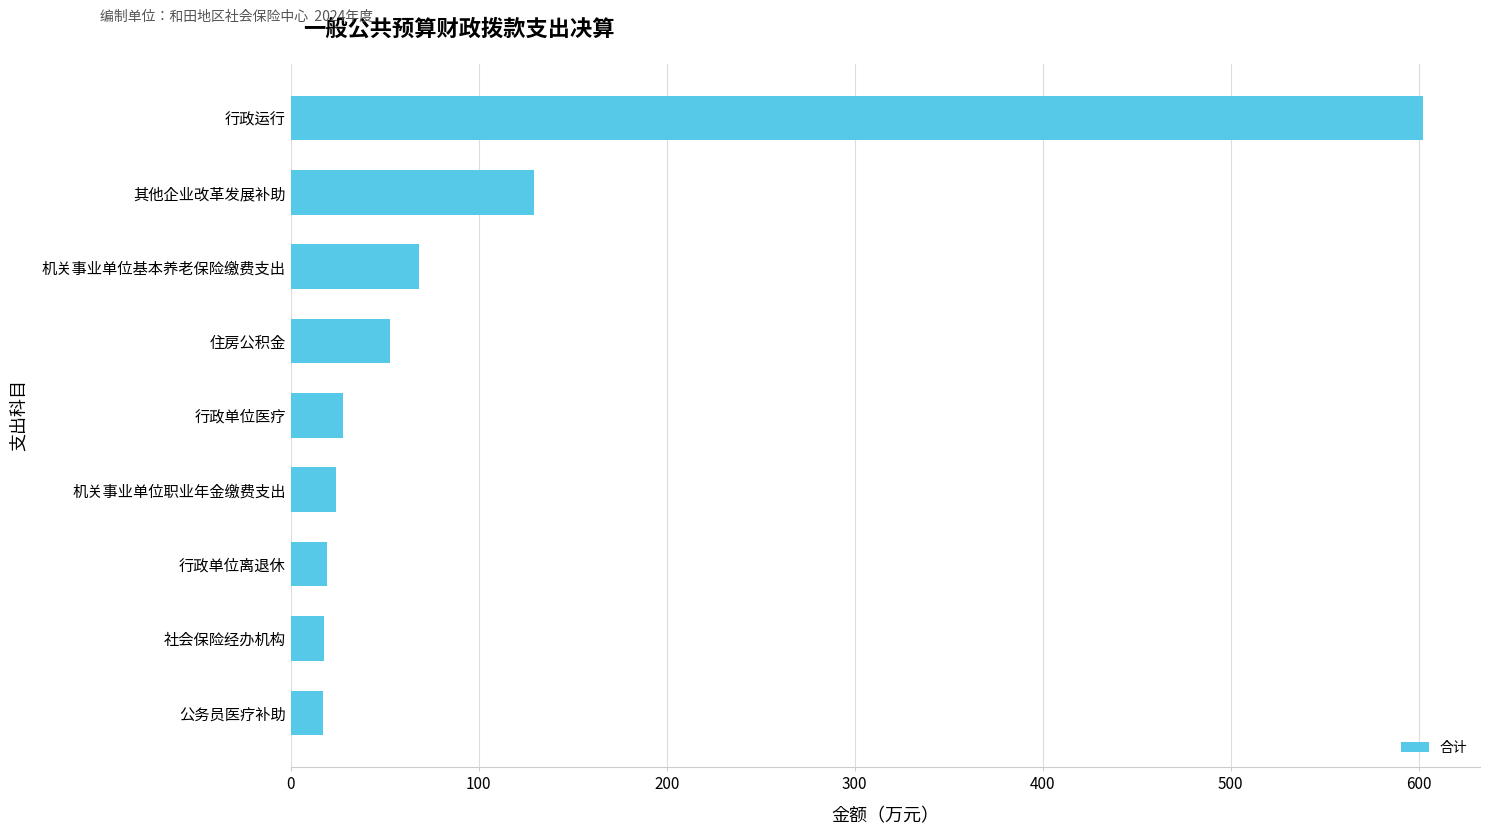

What is the difference between the maximum and minimum values?

585.6